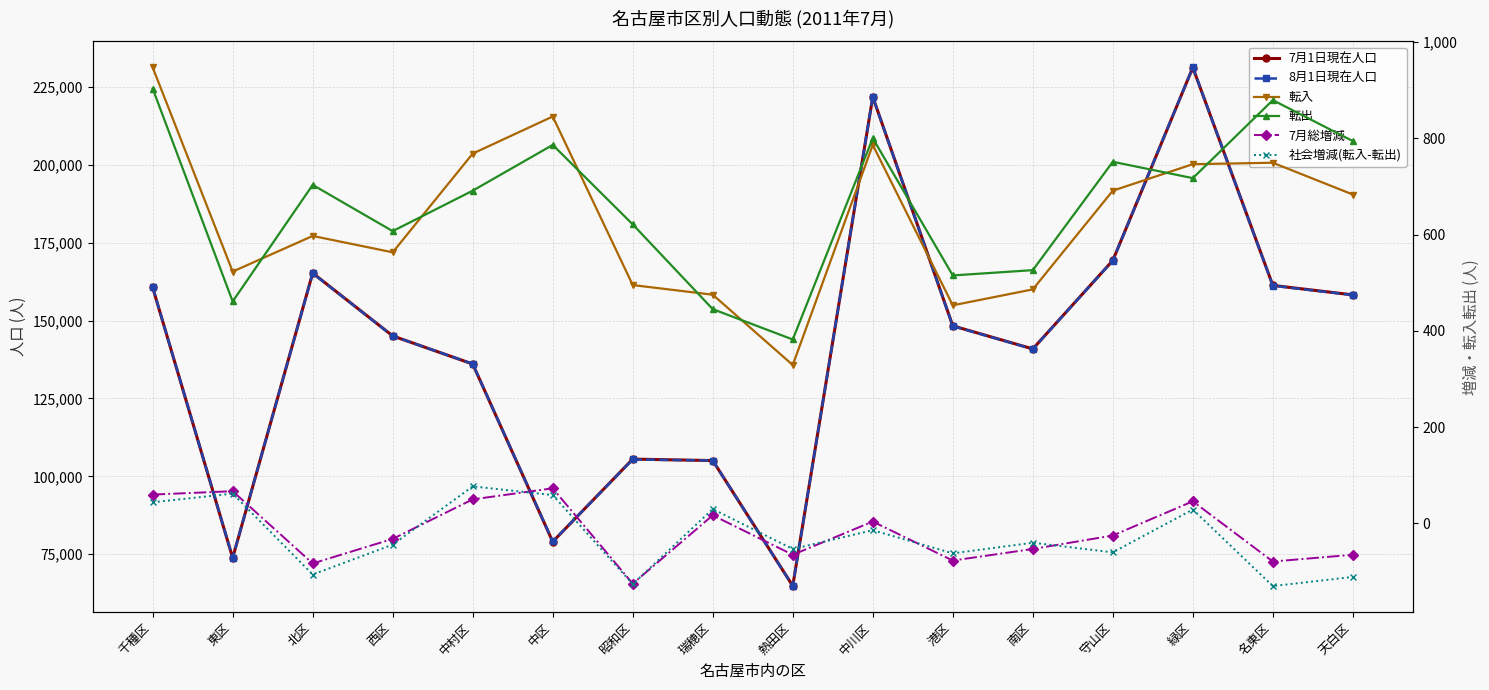

True or false: 社会増減(転入-転出) has a value of 77 at 中村区.

True